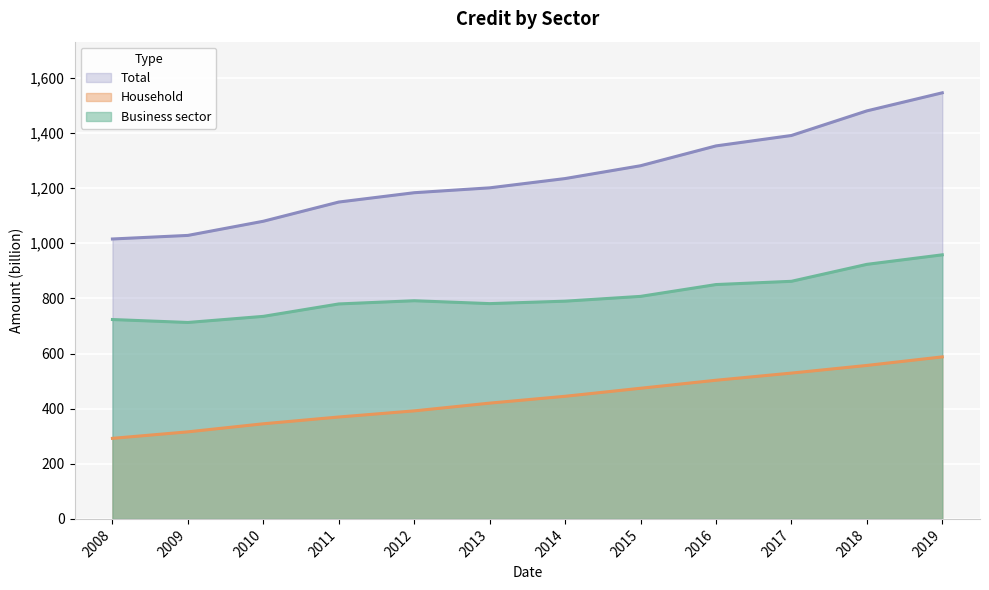

At which label does Household reach its peak?

2019